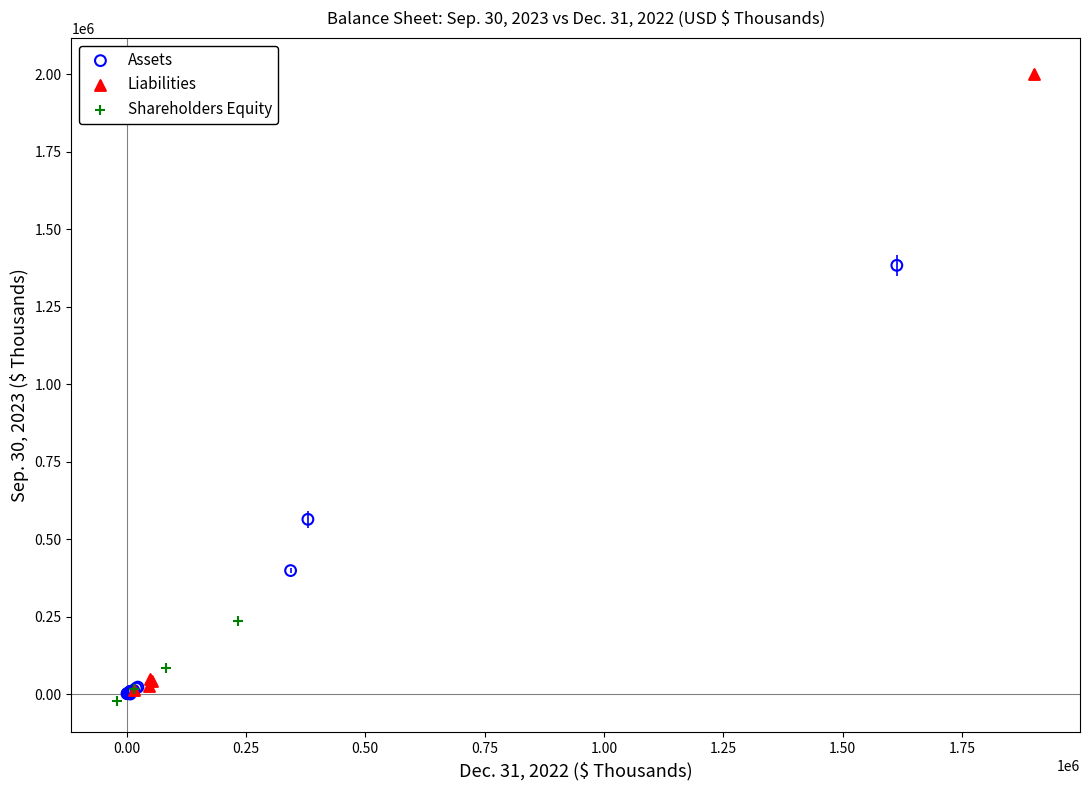

Which series has the widest spread of Y values?

Liabilities